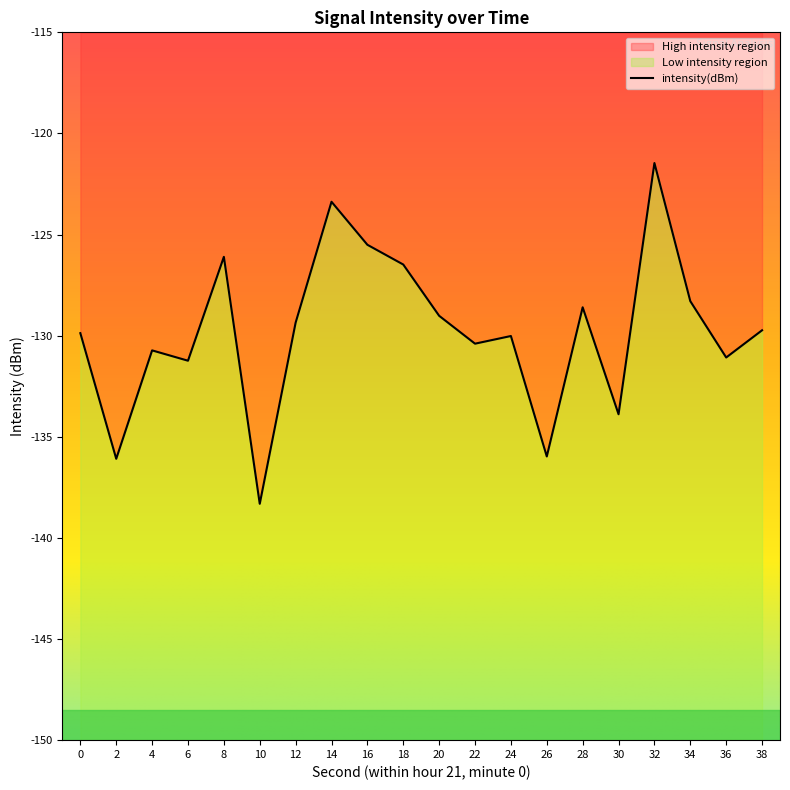

How many interior local peaks (higher than both neighbors) does the data have?

6